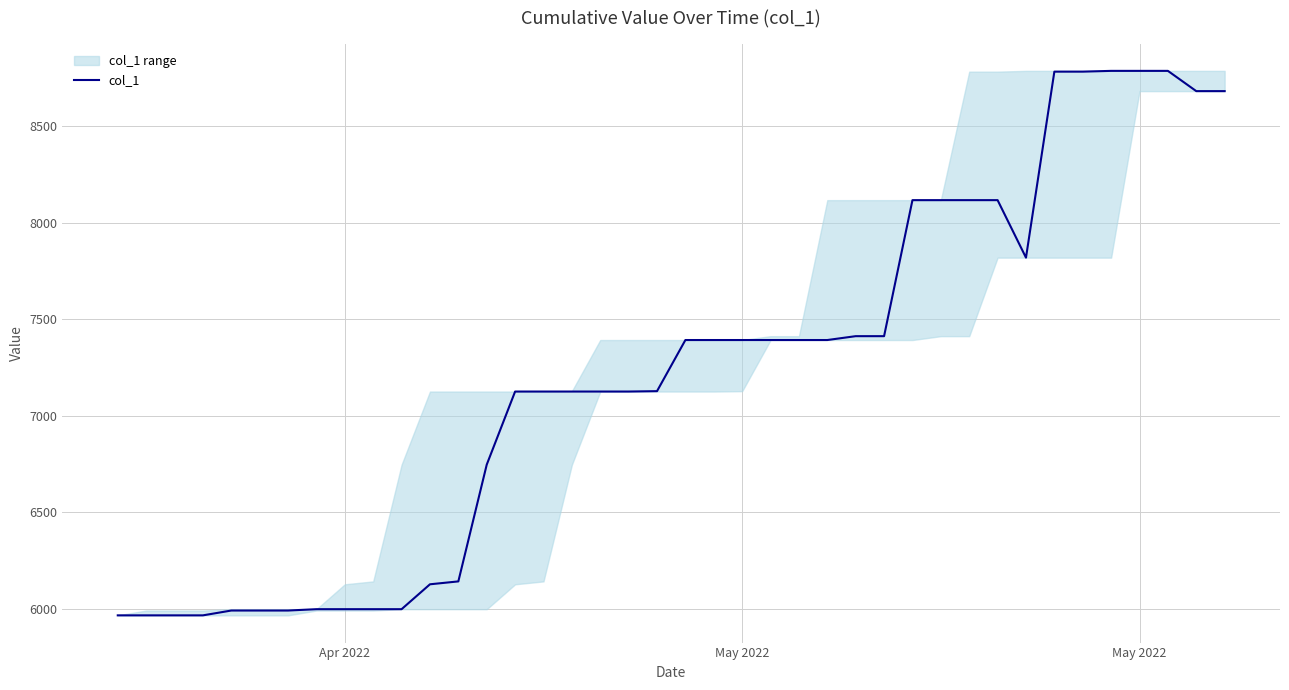

Does the chart have visible grid lines?

Yes